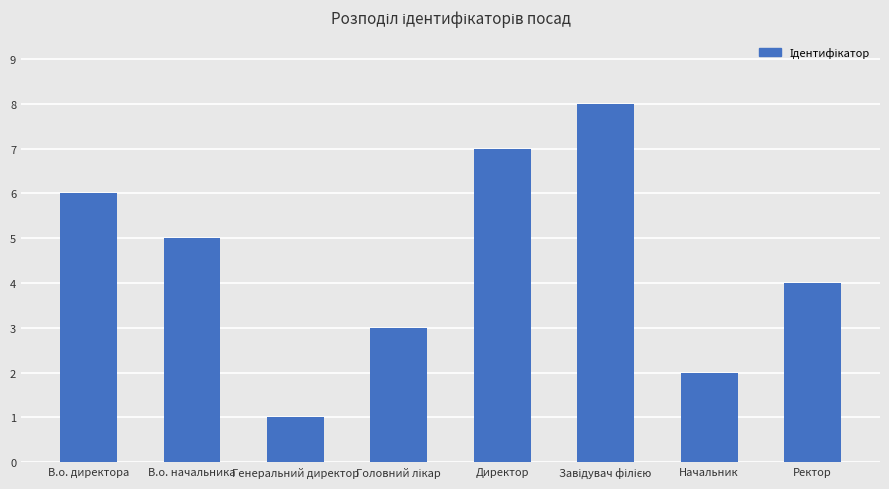

What is the label of the 7th bar from the right?

В.о. начальника